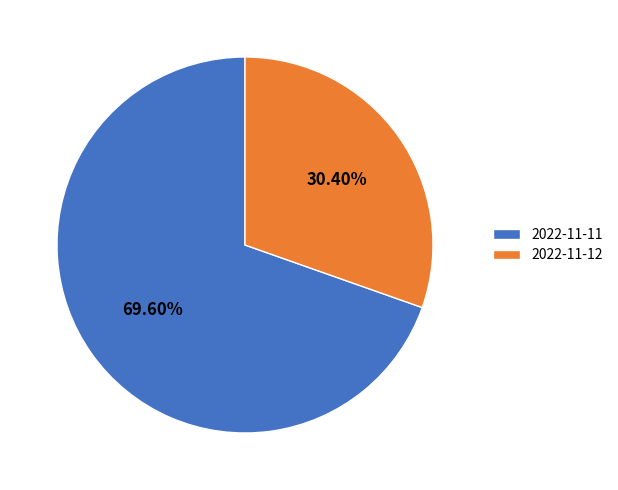

Which category has the smallest portion of the pie?

2022-11-12